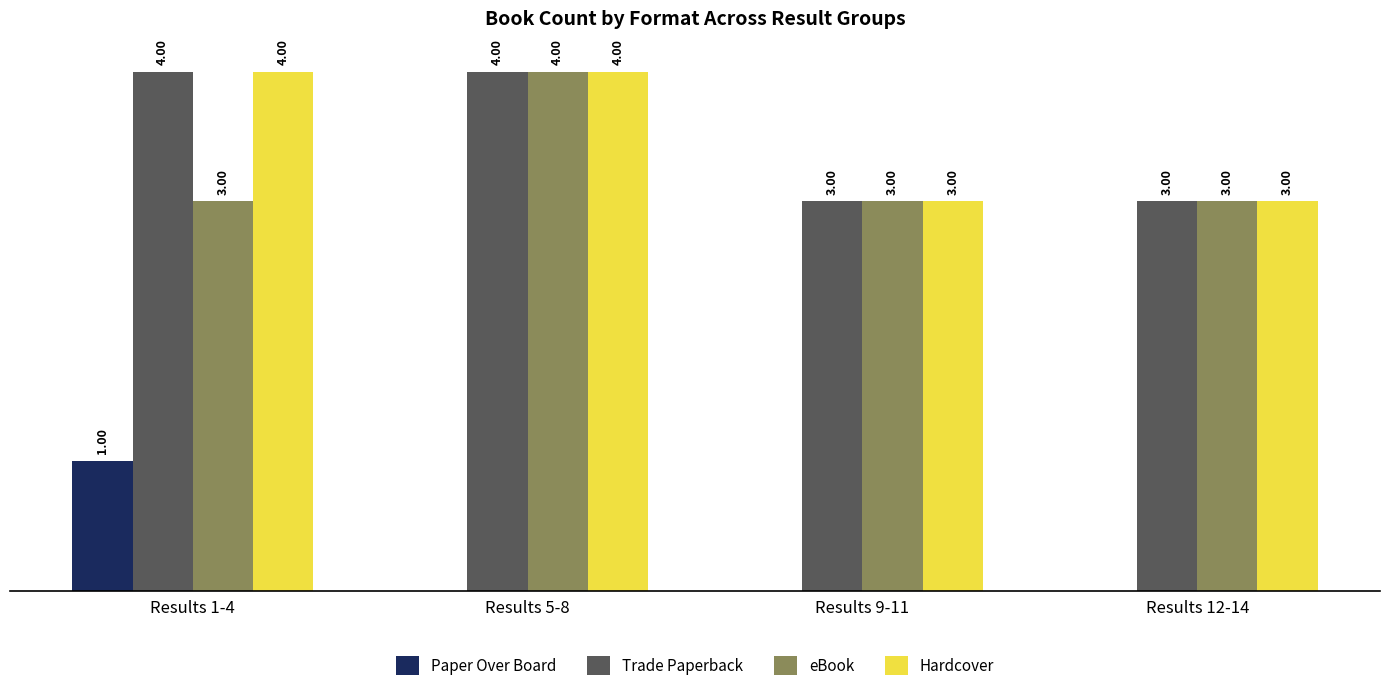

Is the value of eBook at Results 1-4 greater than the value of Trade Paperback at Results 5-8?

No